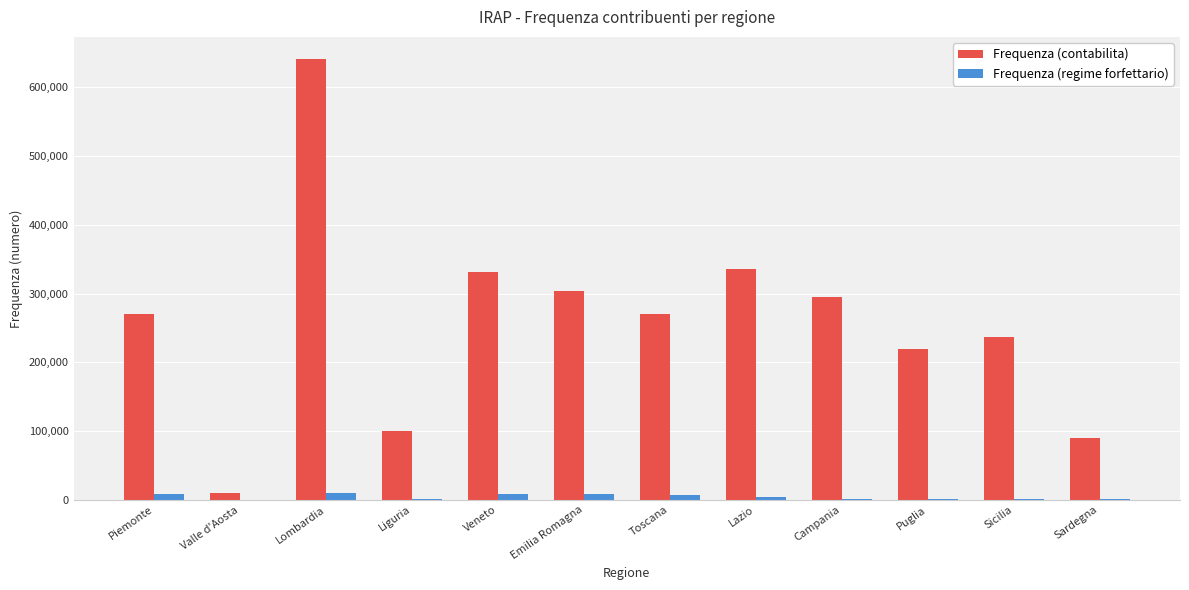

Count the number of categories in the chart.

12